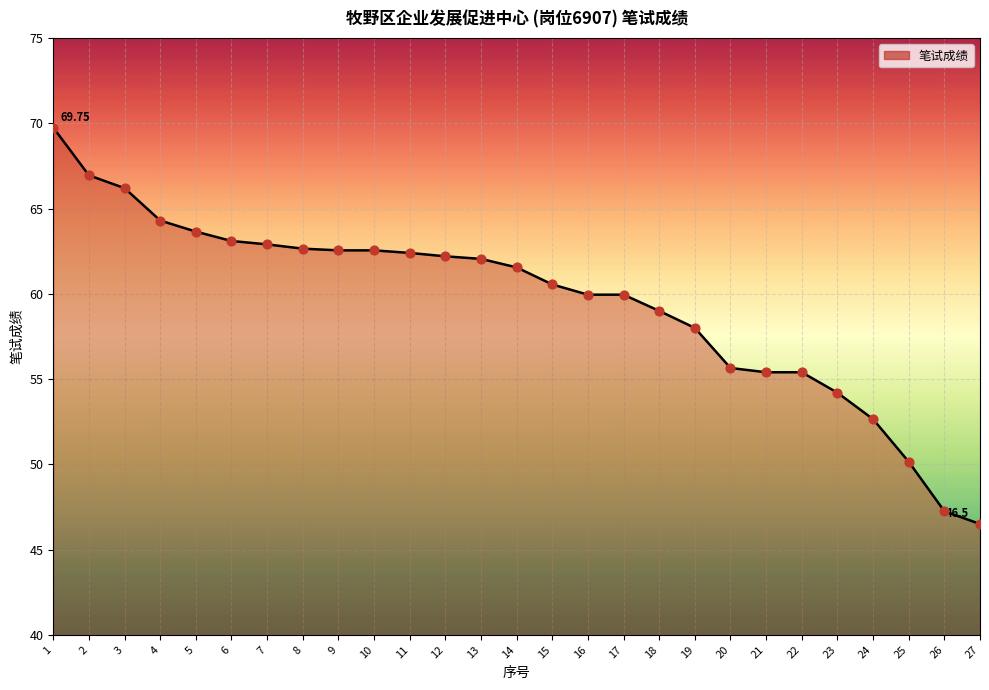

Approximately how many times larger is the value at 5 compared to 2?

1.0